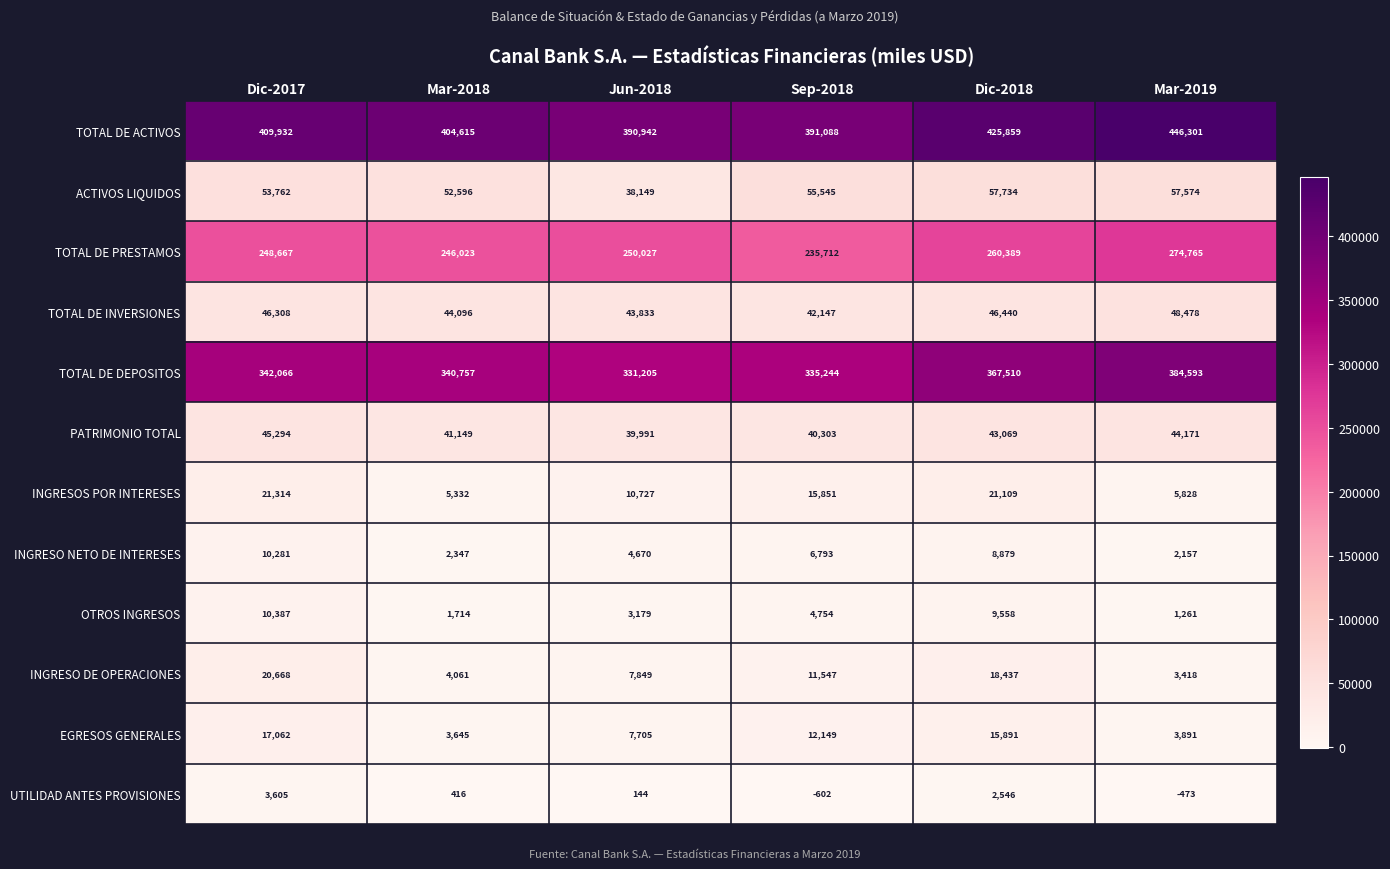

Rank the series at Jun-2018 from highest to lowest value.

TOTAL DE ACTIVOS, TOTAL DE DEPOSITOS, TOTAL DE PRESTAMOS, TOTAL DE INVERSIONES, PATRIMONIO TOTAL, ACTIVOS LIQUIDOS, INGRESOS POR INTERESES, INGRESO DE OPERACIONES, EGRESOS GENERALES, INGRESO NETO DE INTERESES, OTROS INGRESOS, UTILIDAD ANTES PROVISIONES